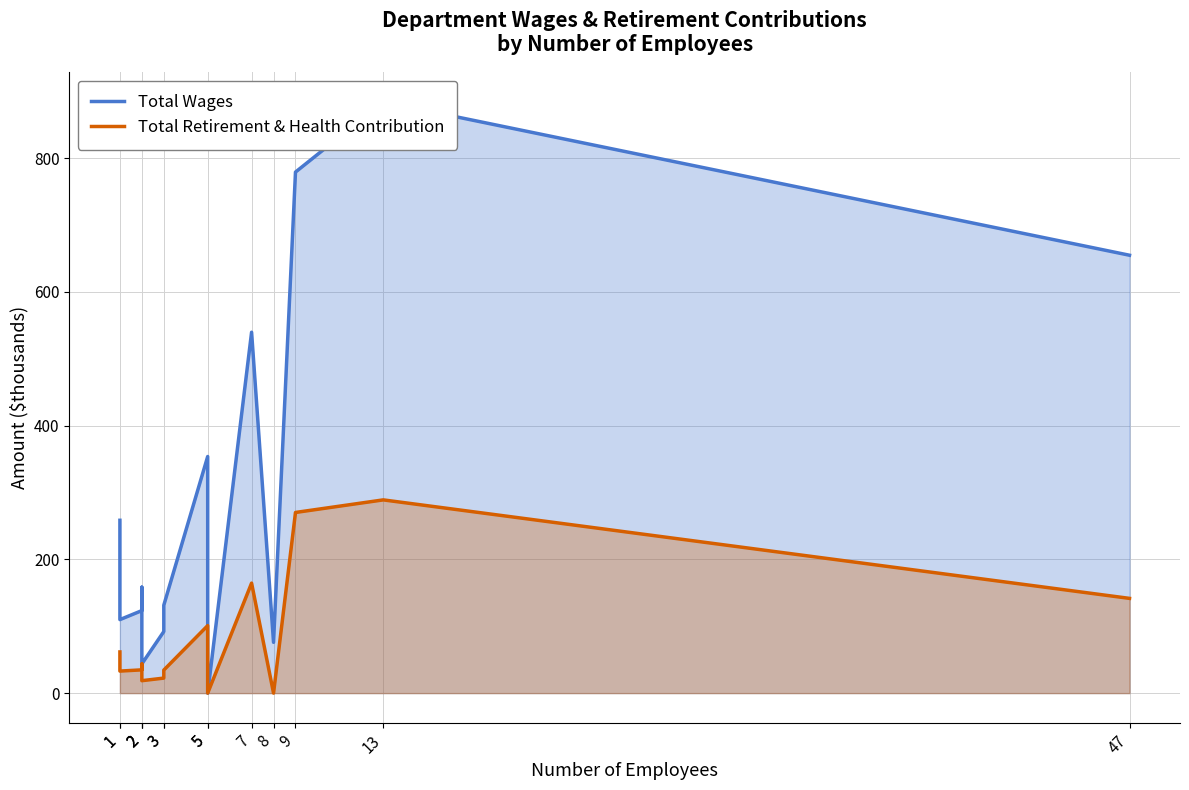

List the labels in order of Total Wages value, largest first.

13, 9, 47, 7, 5, 1, 2, 3, 2, 1, 3, 8, 2, 5